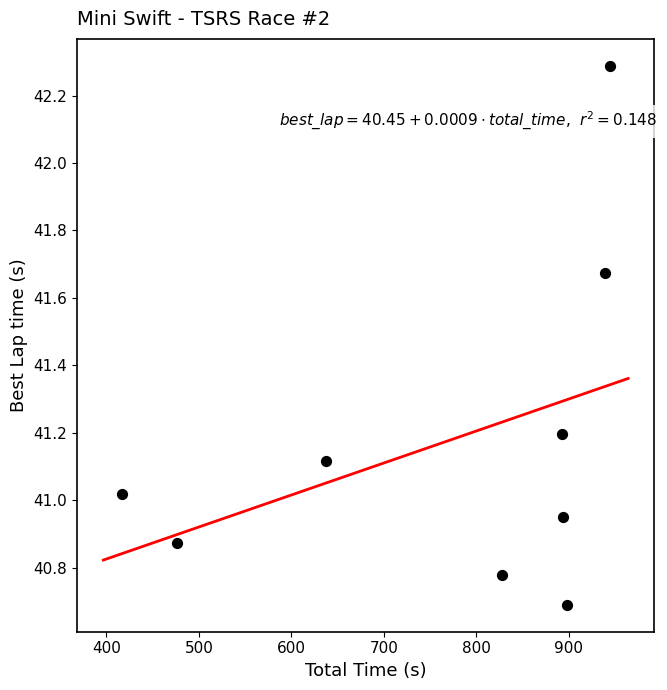

What is the average X value?

769.4